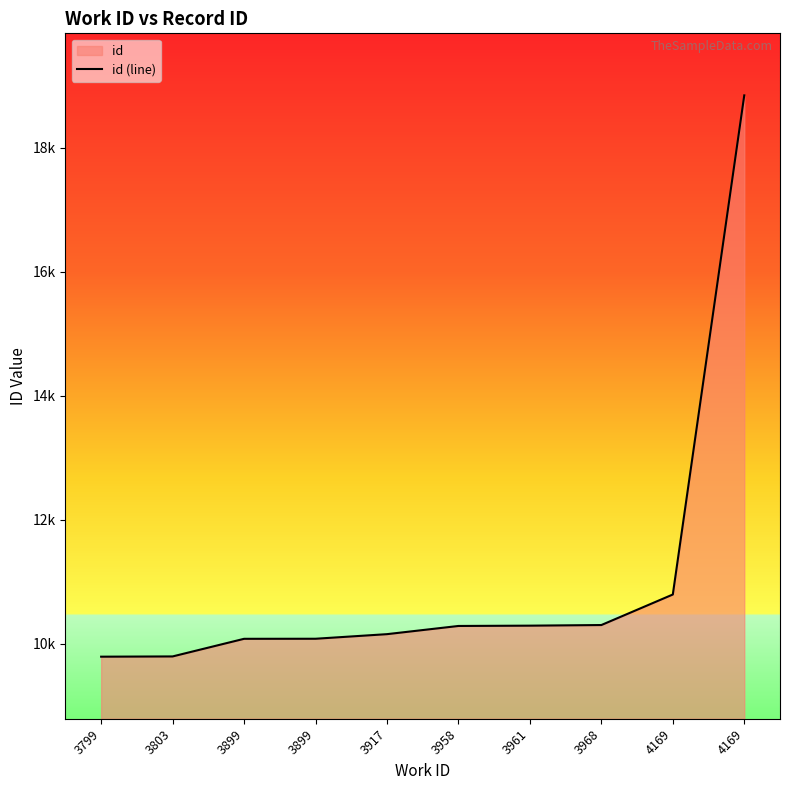

Which category has the lowest value across all series?

3799